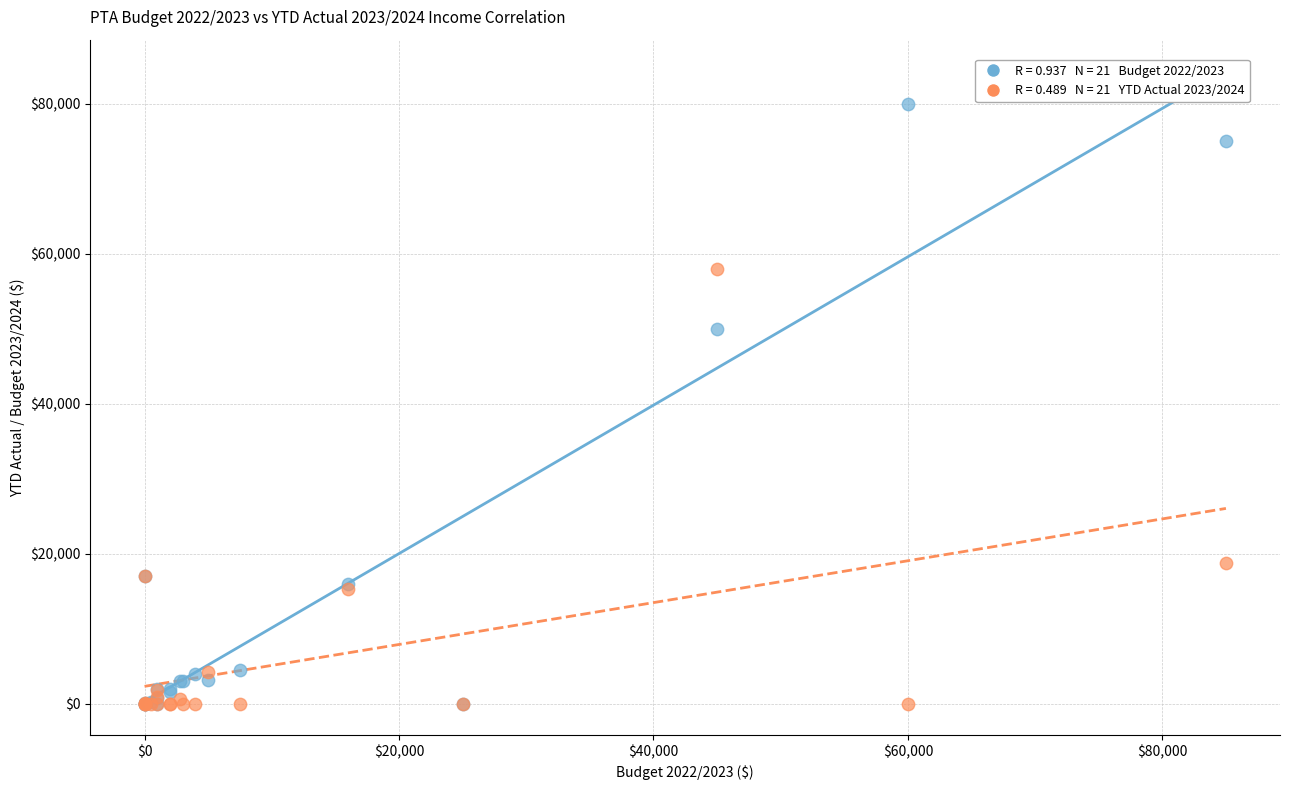

Across all series, what Y value is closest to 40000?

50000